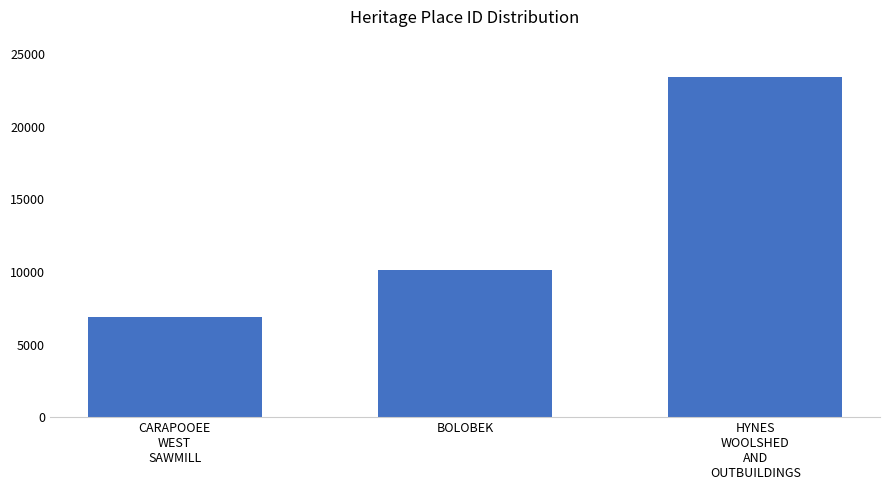

What is the label of the 3rd bar from the right?

CARAPOOEE
WEST
SAWMILL